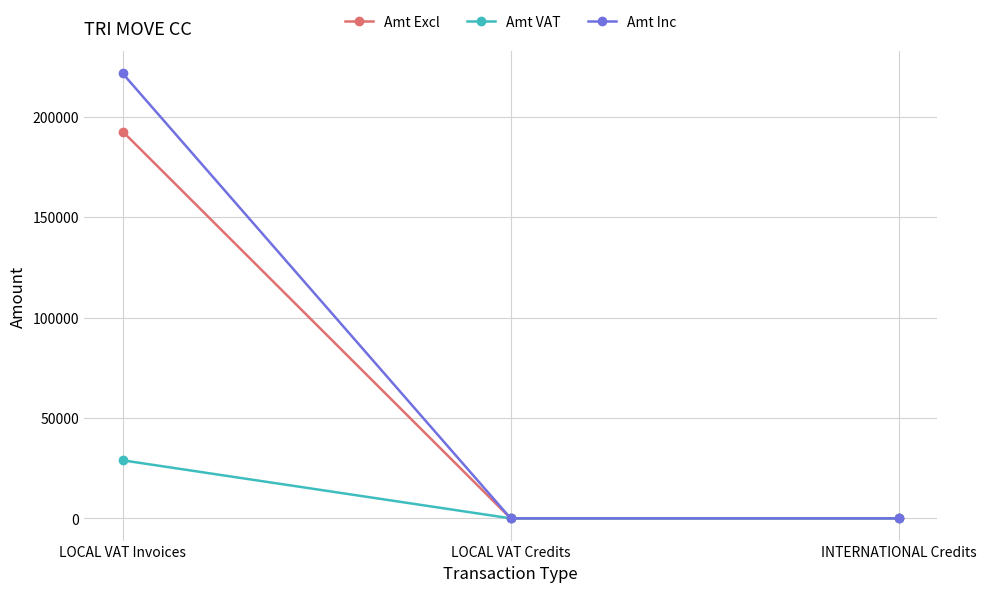

What is the sum of all Amt VAT values?

28893.0